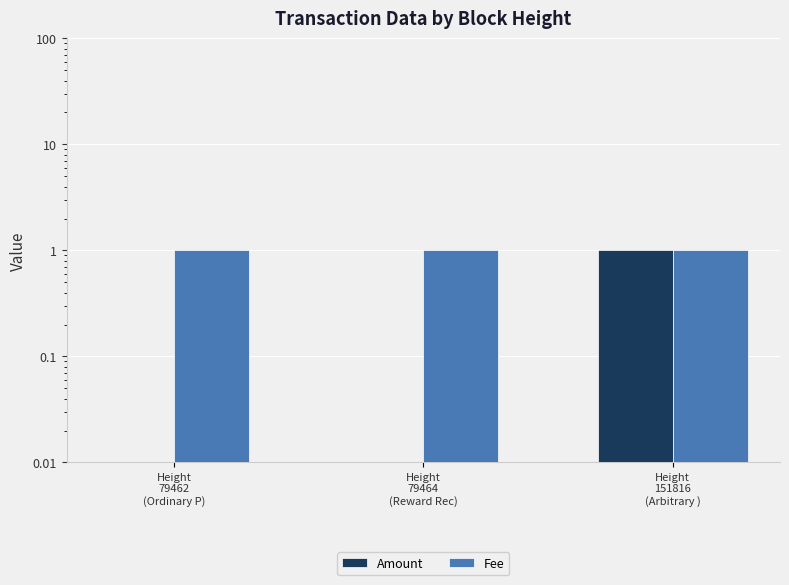

What is the difference between the maximum and minimum values in the Amount series?

1.0